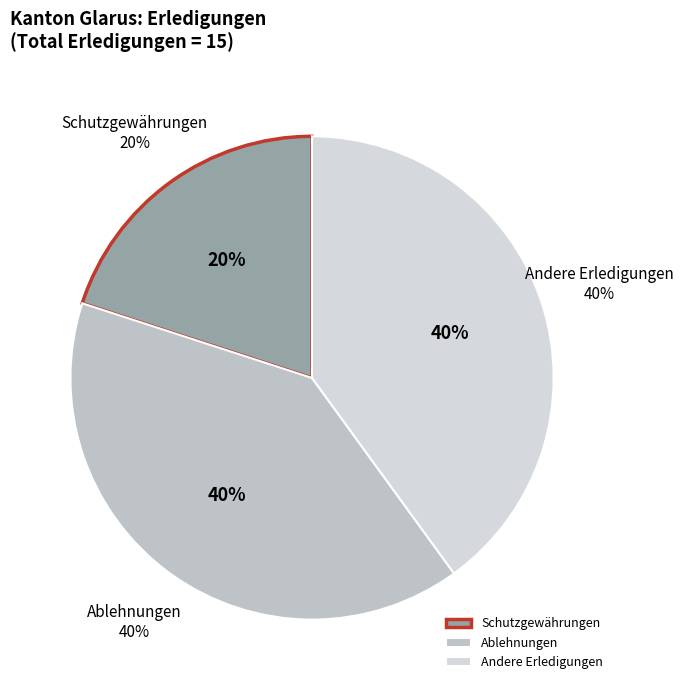

How many segments does this pie chart have?

3